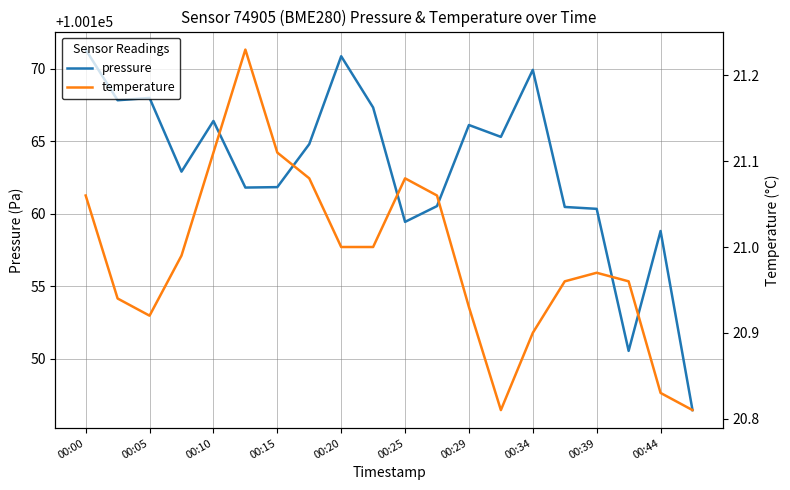

The pressure series shows 100159.4 at 00:25. True or false?

True